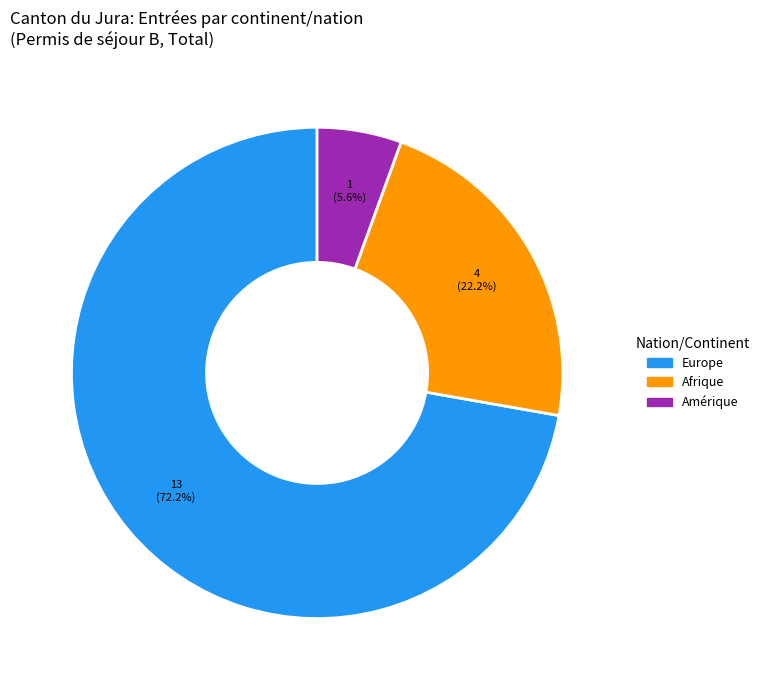

To the nearest percent, what is the average slice percentage?

33%